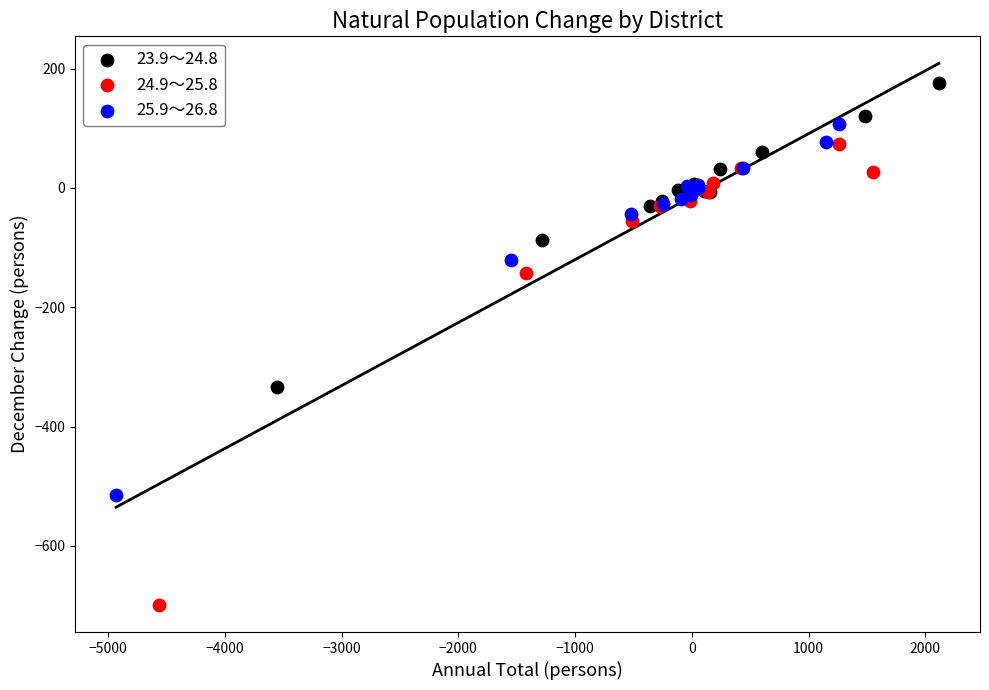

Which series reaches the minimum Y coordinate?

24.9～25.8